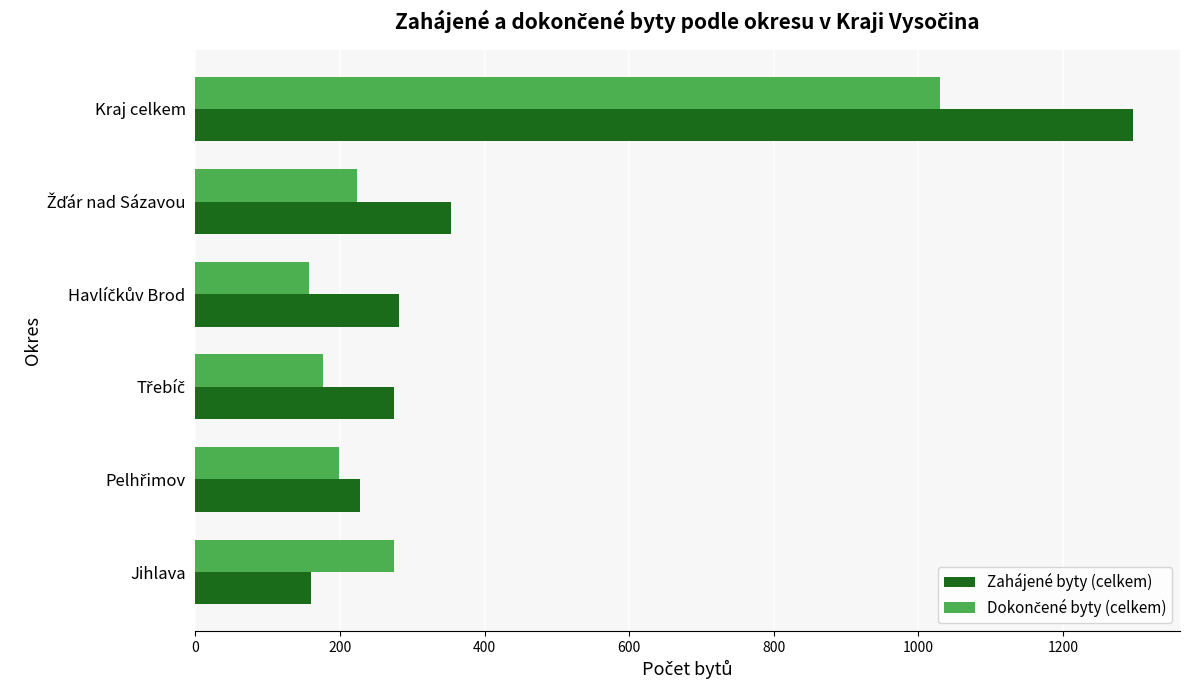

Which category has the lowest value in the Zahájené byty (celkem) series?

Jihlava